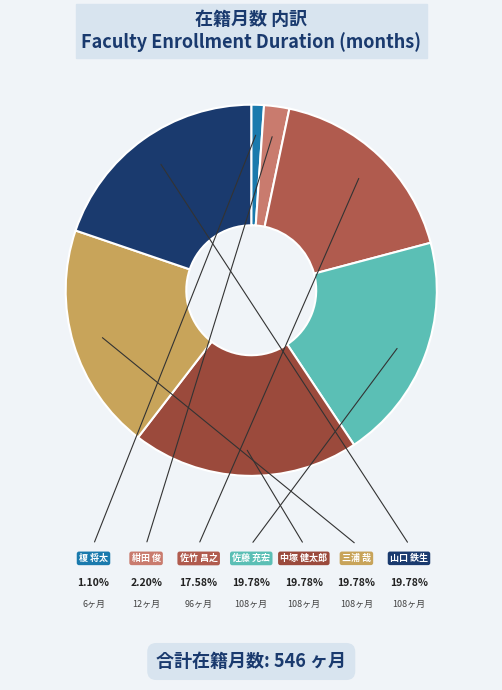

To the nearest percent, what is the combined percentage of 紺田 俊 and 佐竹 昌之?

20%